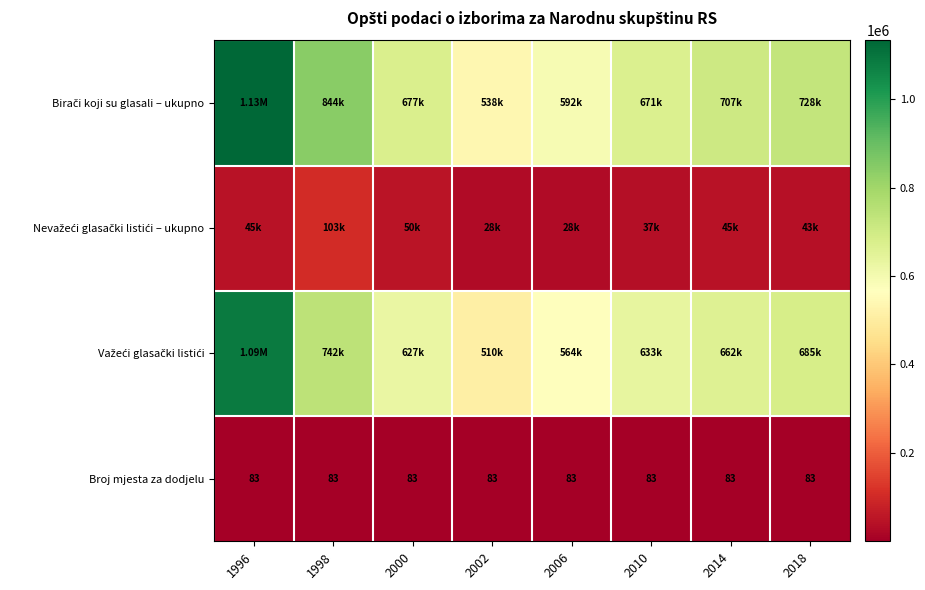

Is it true that Nevažeći glasački listići – ukupno equals 39829 at 2002?

False